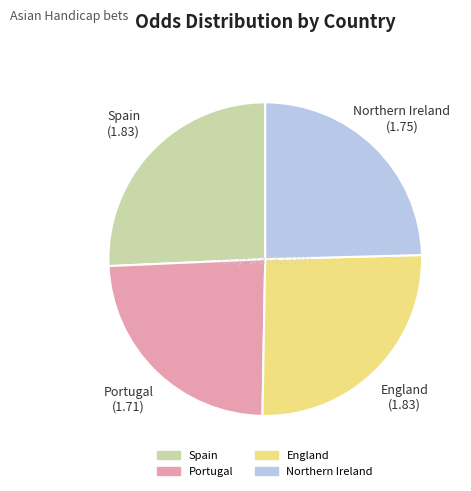

How many segments does this pie chart have?

4